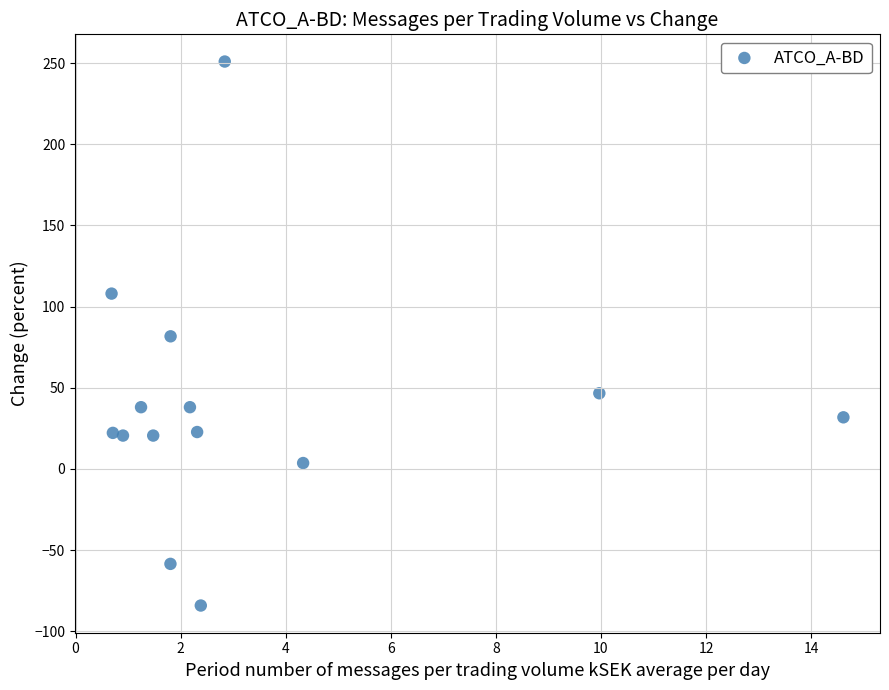

What is the range of X values (max minus min)?

13.9